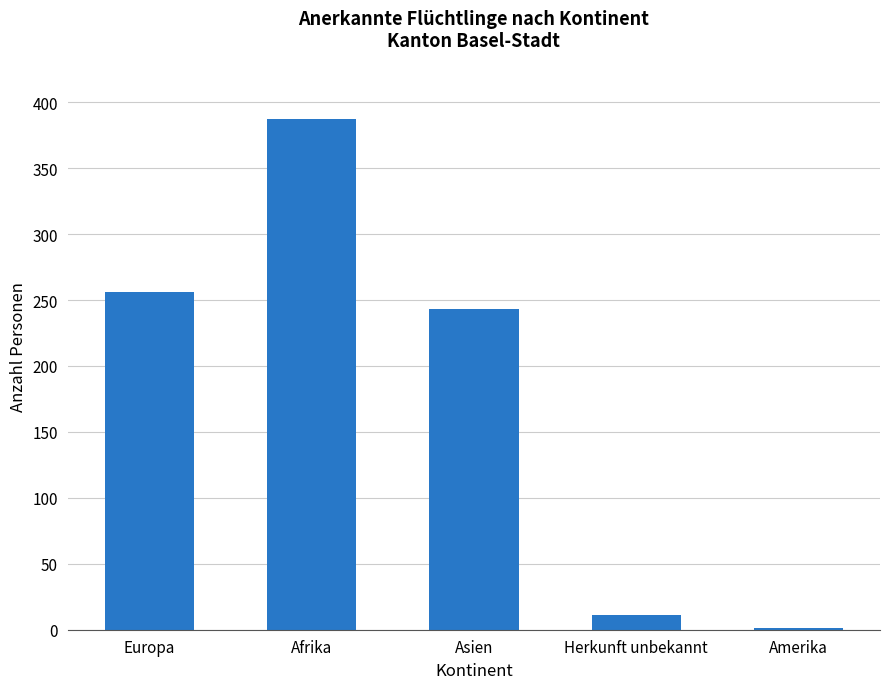

What is the maximum value shown in the chart?

387